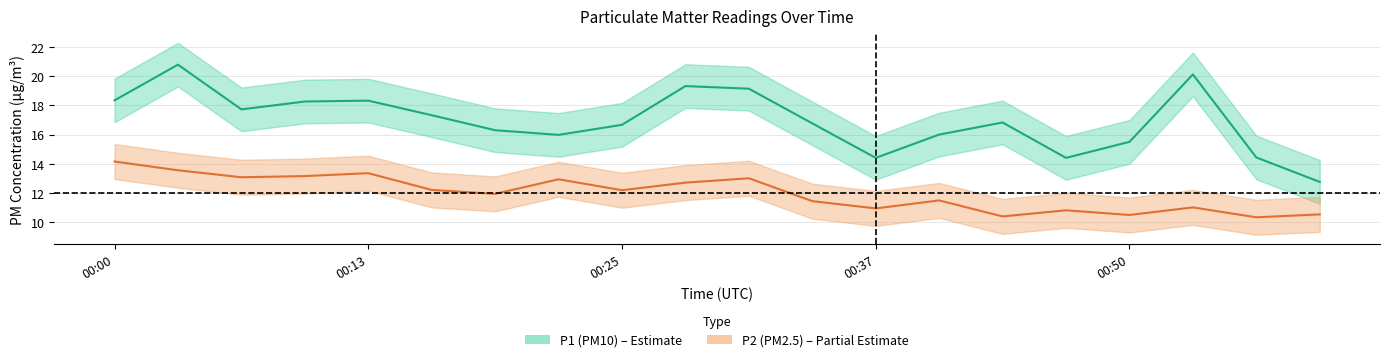

Between 00:59 and 00:44, which is larger?

00:44